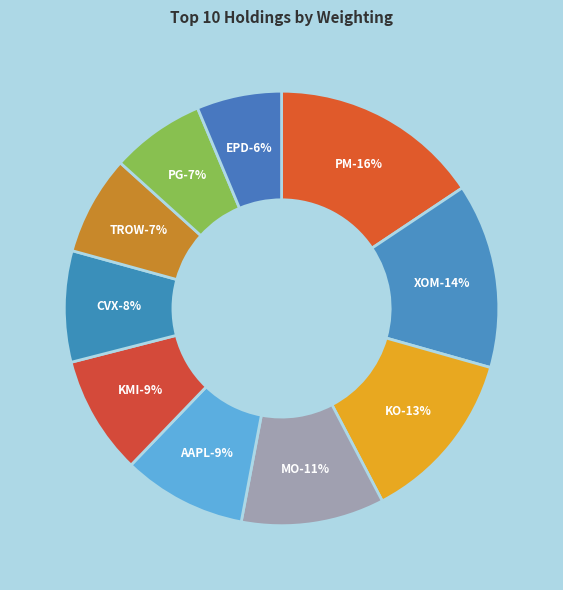

To the nearest percent, what portion does Coca-ColaCo represent?

13%